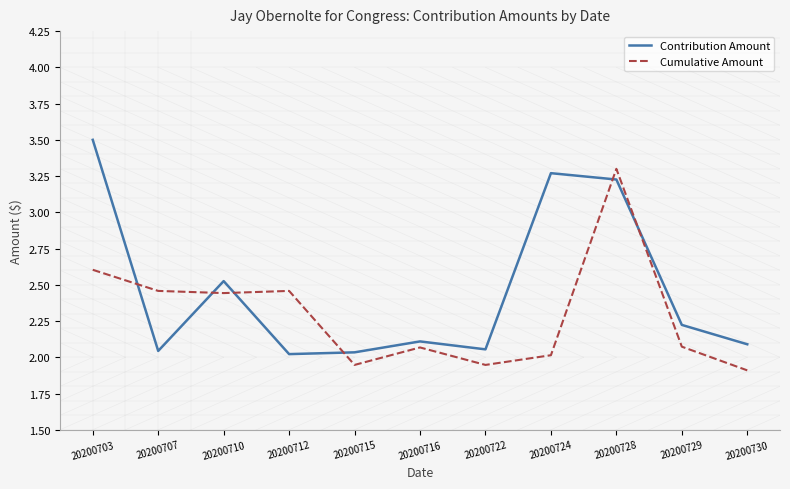

What is the approximate value of Contribution Amount at 20200729?

2.2